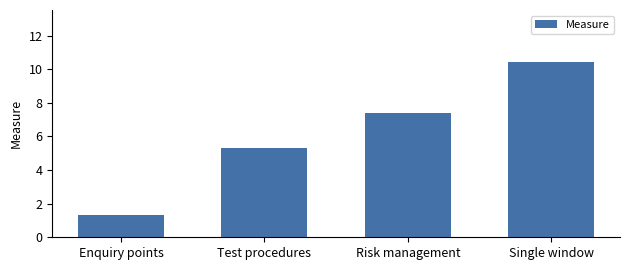

Reading left to right, transcribe all the data shown in this chart.

1.3	5.3	7.4	10.4